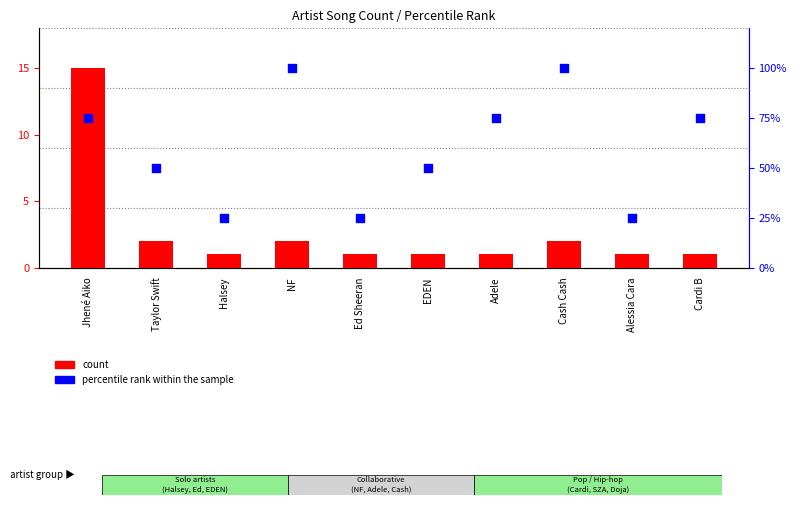

Is the value of count at Adele greater than the value of percentile rank within the sample at NF?

No